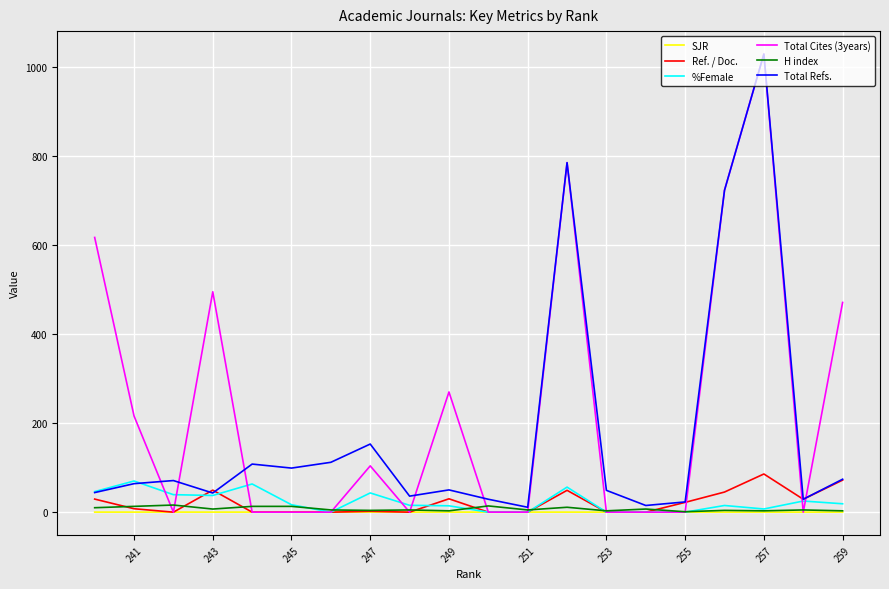

What is the total value across all series at 249?

367.4